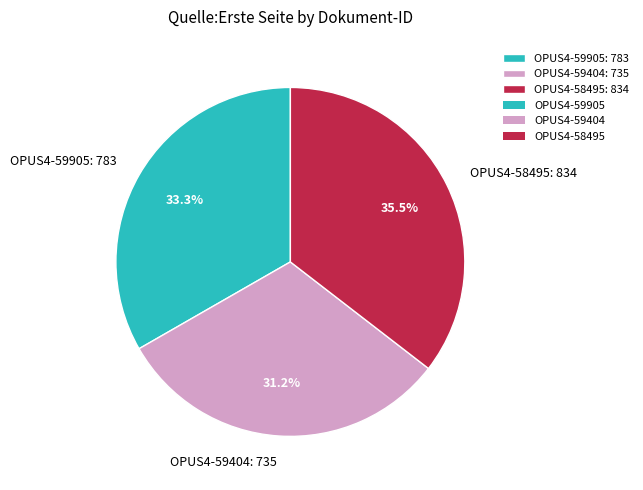

What is the largest slice in the pie chart?

OPUS4-58495